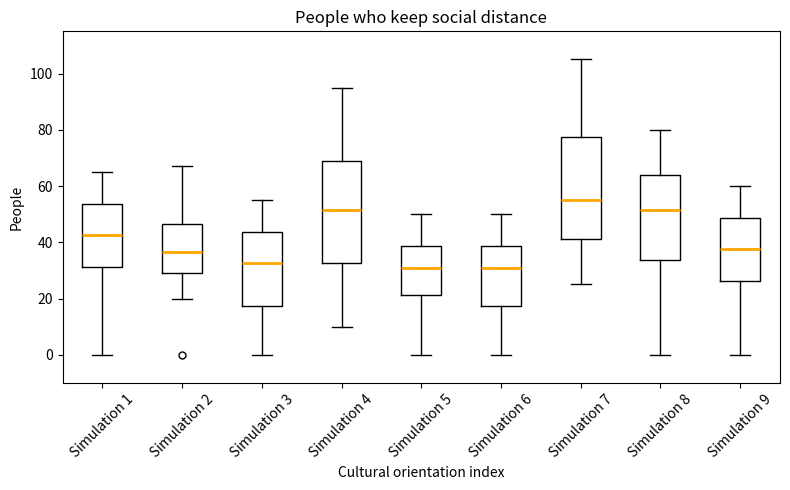

Where is the upper edge of the box for Simulation 4 on the y-axis? The values are not printed on the chart, so give them approximately, as read against the axis.

68